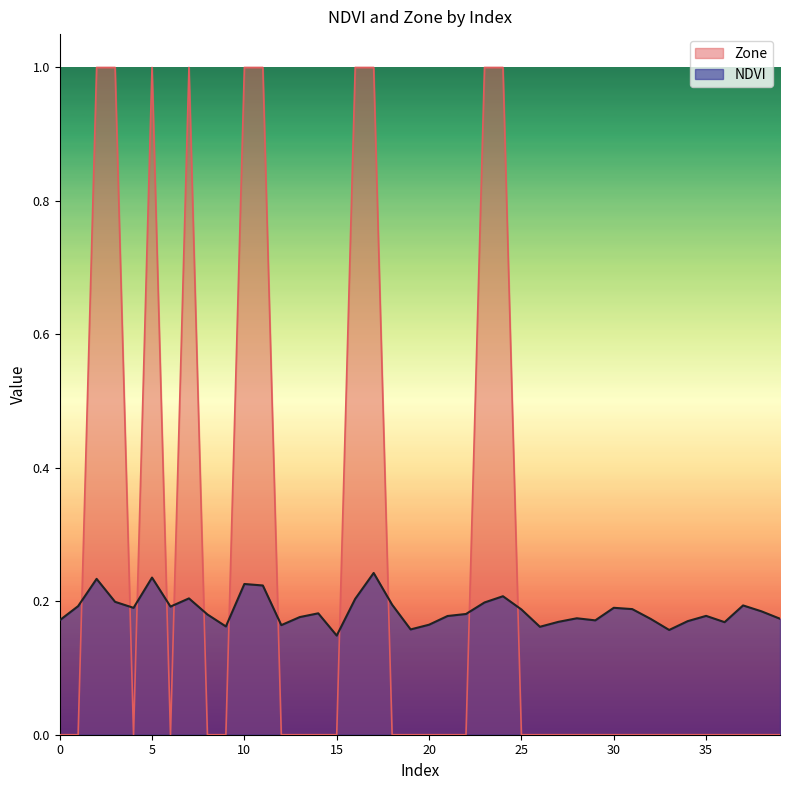

Which label corresponds to the largest value in the chart?

2